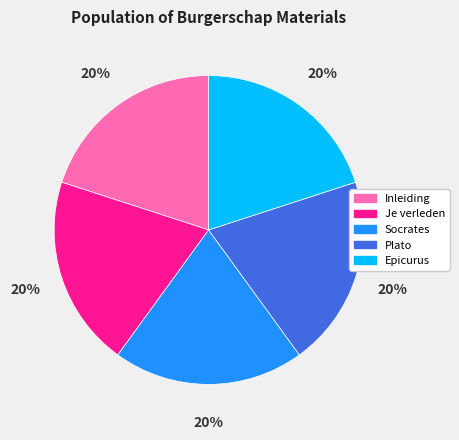

Approximately how many times larger is the value at Socrates compared to Epicurus?

1.0